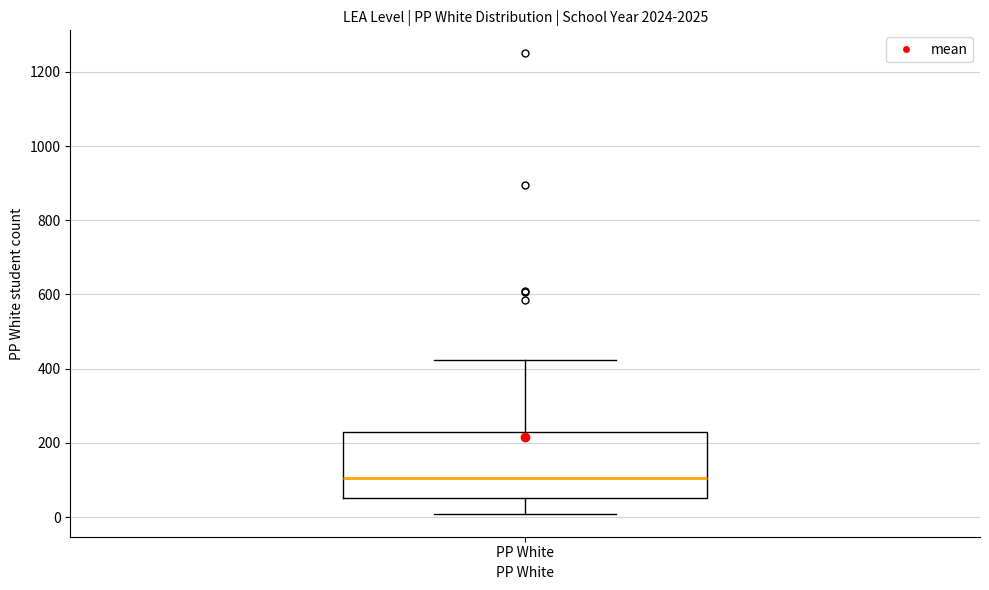

Read this box plot against the y-axis: the position of the median line, the range covered by the box, and the ends of both whiskers. The values are not printed on the chart, so give them approximately, as read against the axis.

median 100, box 60 to 220, whiskers 0 to 420